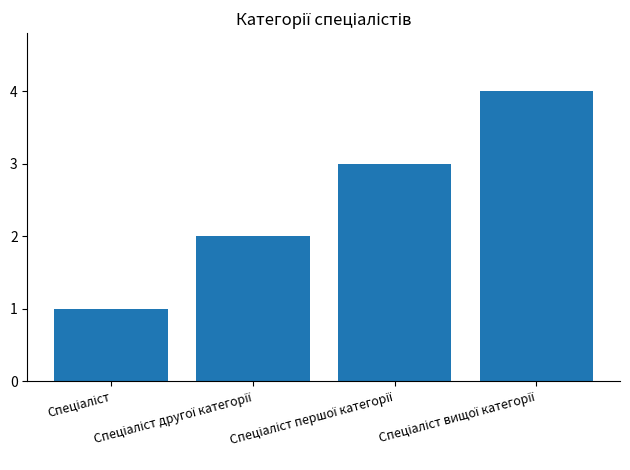

What is the maximum value shown in the chart?

4